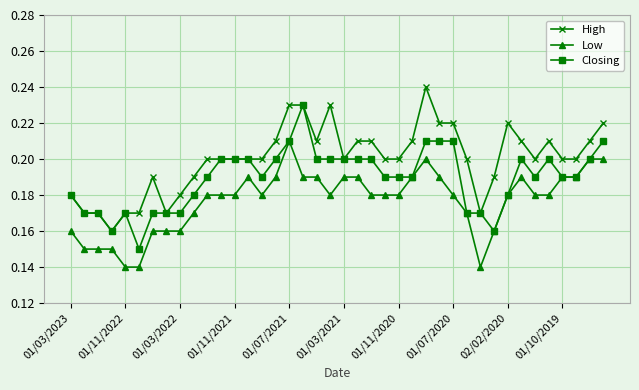

True or false: Low and High intersect in this chart.

False